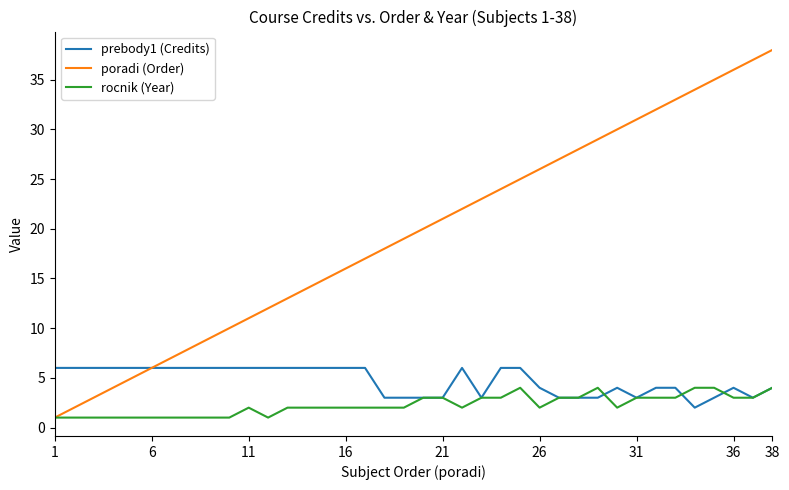

Which series has the largest total across all categories?

poradi (Order)